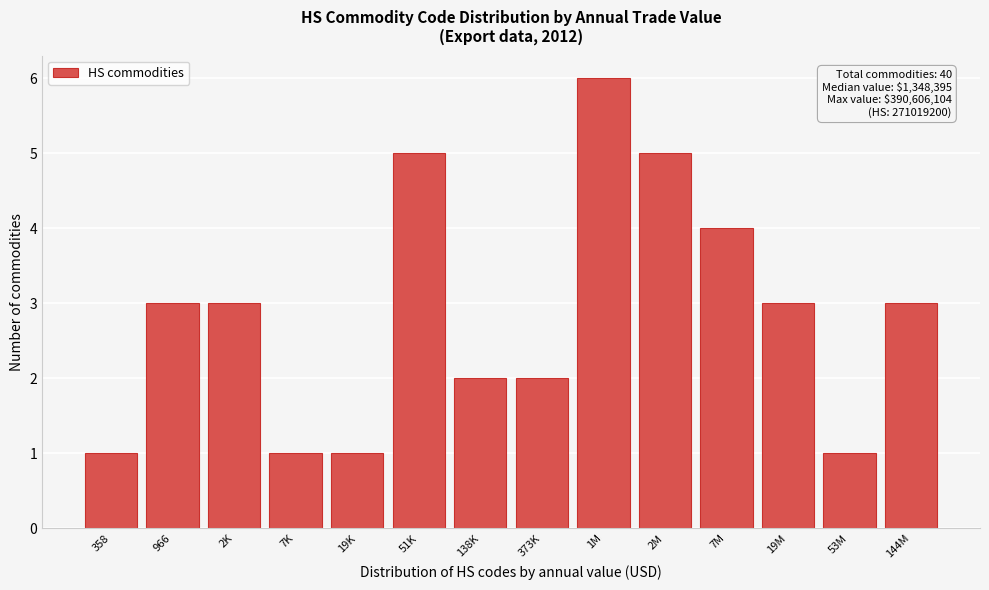

Reading left to right, transcribe all the data shown in this chart.

358=1	966=3	2K=3	7K=1	19K=1	51K=5	138K=2	373K=2	1M=6	2M=5	7M=4	19M=3	53M=1	144M=3